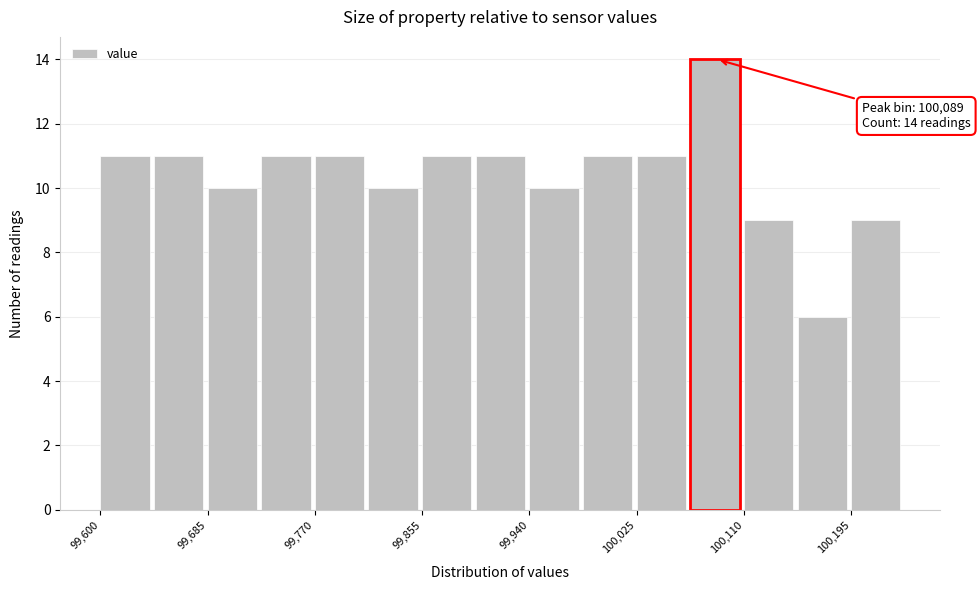

Which range on the x-axis has the tallest bar?

100070 to 100110